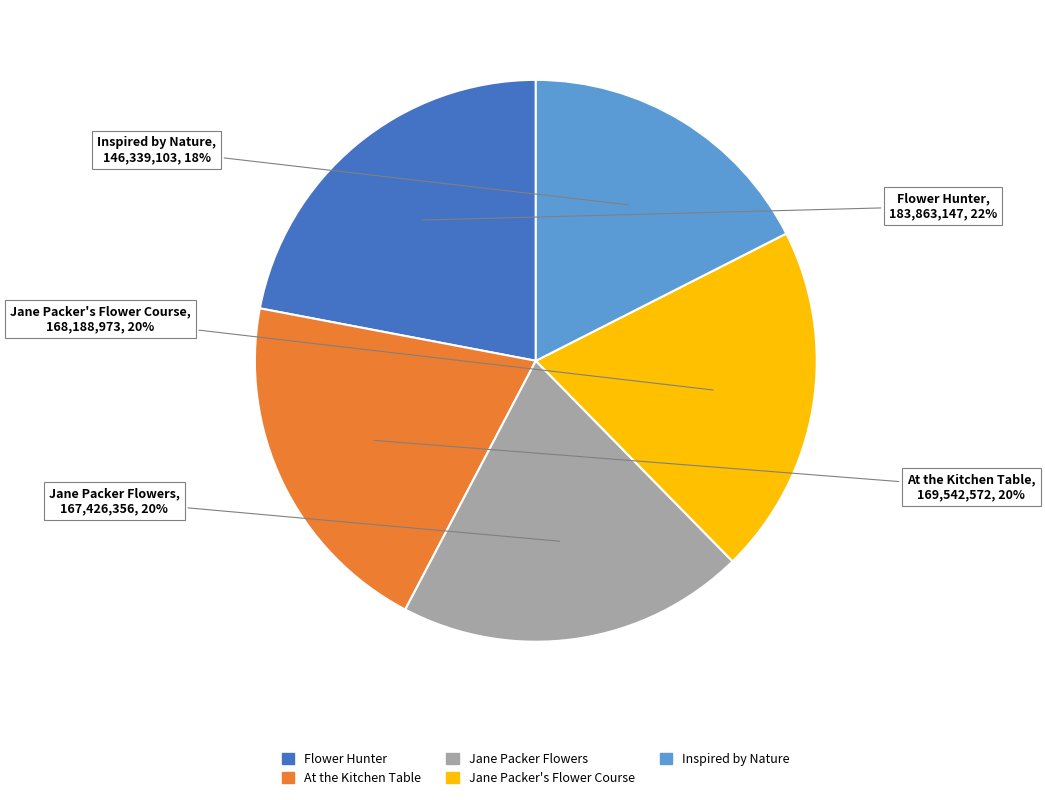

To the nearest percent, what portion does Inspired by Nature represent?

18%